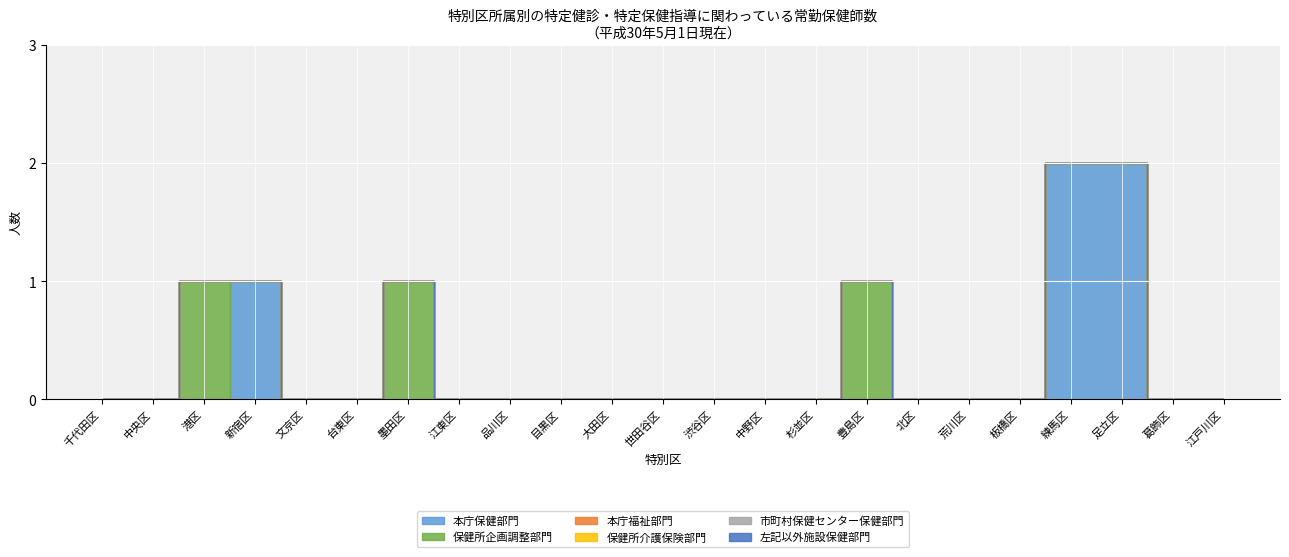

Is the value of 本庁福祉部門 at 北区 greater than the value of 市町村保健センター保健部門 at 葛飾区?

No